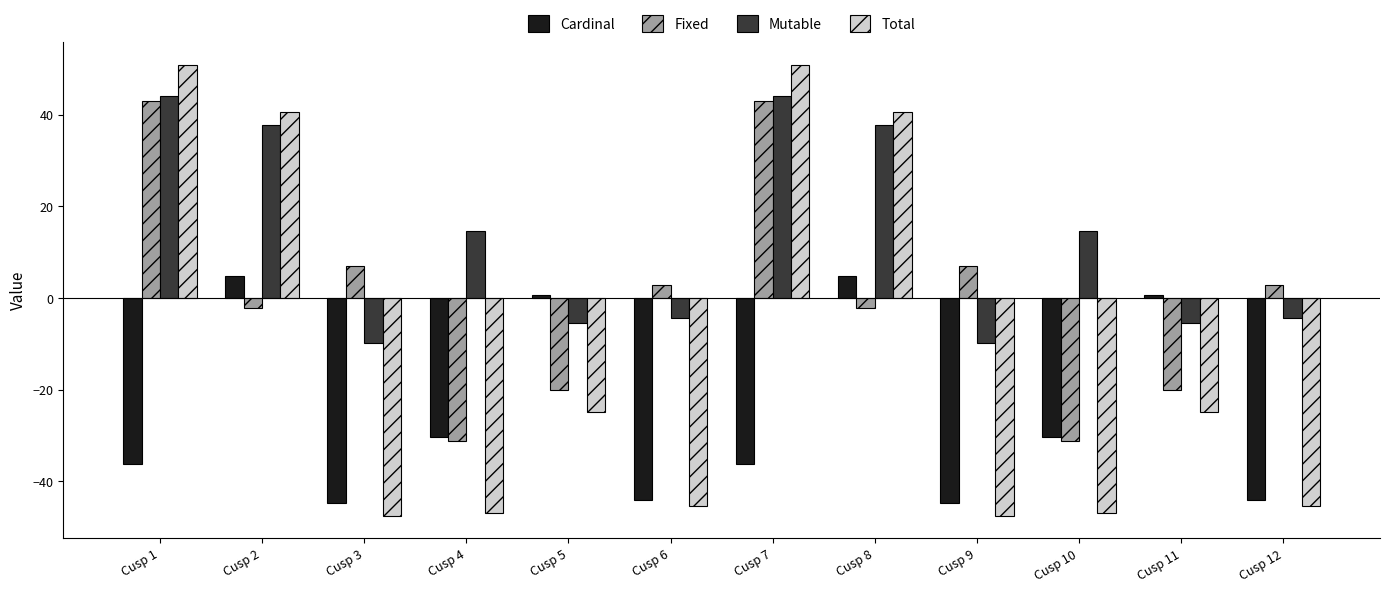

What is the value of the Cardinal bar at the 8th from the left?

4.9